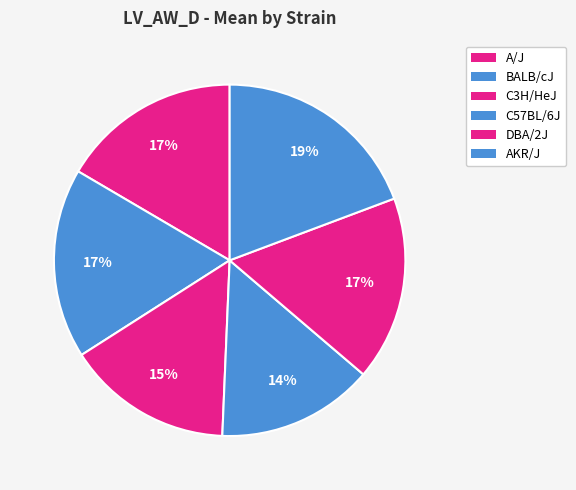

How many segments does this pie chart have?

6